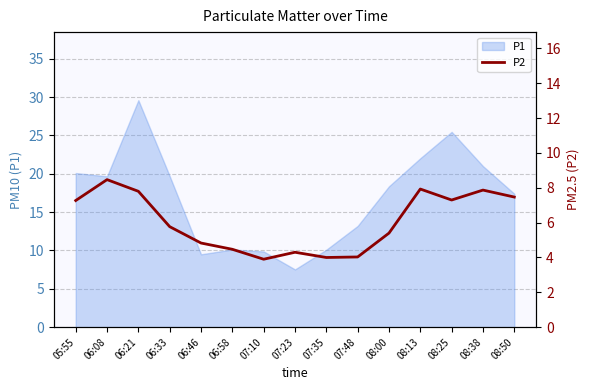

Where is the first local maximum?

06:08